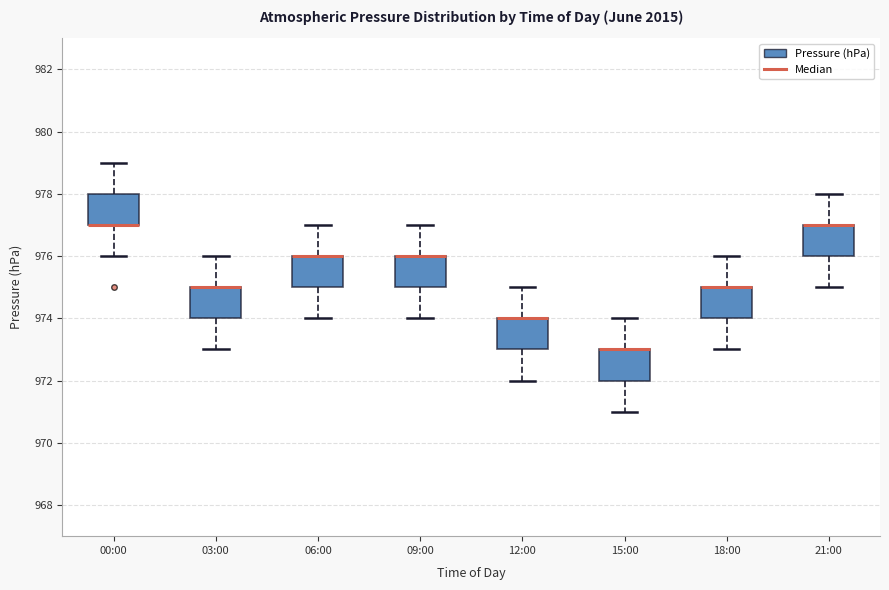

Reading left to right, transcribe this box plot: for each box, give where its median line is, the range the box spans, and where its two whiskers end, as read against the y-axis. The values are not printed on the chart, so give them approximately, as read against the axis.

00:00: median 977 (drawn on the box's lower edge), box 977 to 978, whiskers 976 to 979
03:00: median 975 (drawn on the box's upper edge), box 974 to 975, whiskers 973 to 976
06:00: median 976 (drawn on the box's upper edge), box 975 to 976, whiskers 974 to 977
09:00: median 976 (drawn on the box's upper edge), box 975 to 976, whiskers 974 to 977
12:00: median 974 (drawn on the box's upper edge), box 973 to 974, whiskers 972 to 975
15:00: median 973 (drawn on the box's upper edge), box 972 to 973, whiskers 971 to 974
18:00: median 975 (drawn on the box's upper edge), box 974 to 975, whiskers 973 to 976
21:00: median 977 (drawn on the box's upper edge), box 976 to 977, whiskers 975 to 978